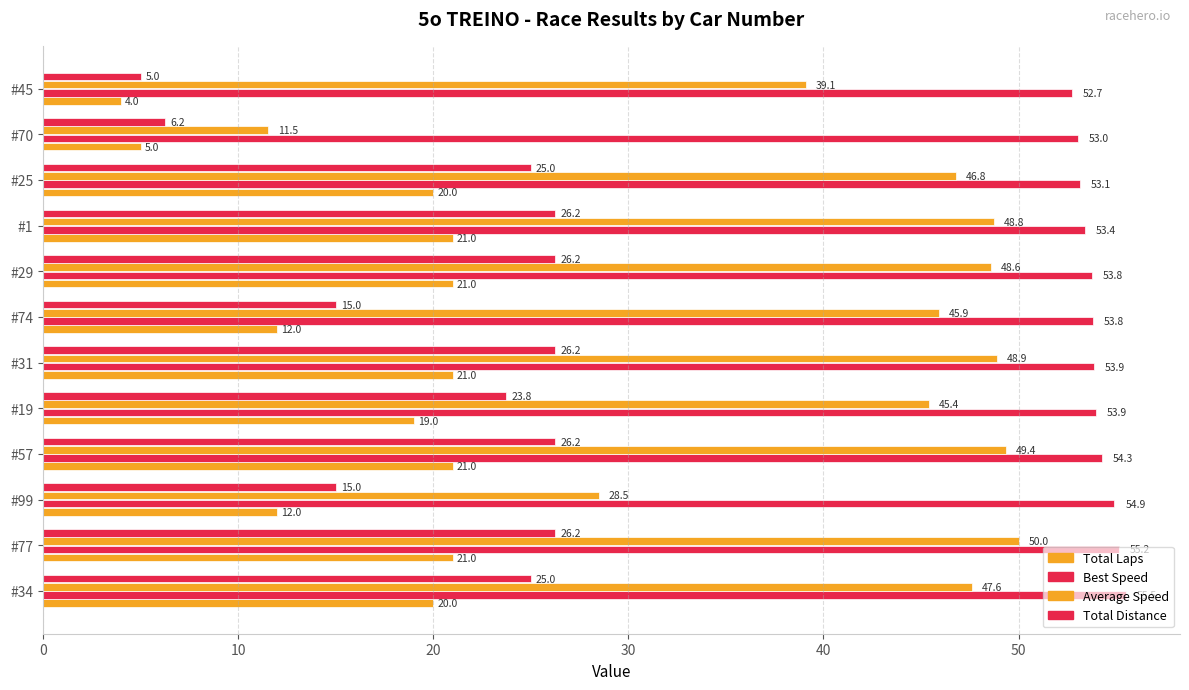

What is the value of the Total Laps bar at the 5th from the left?

19.0